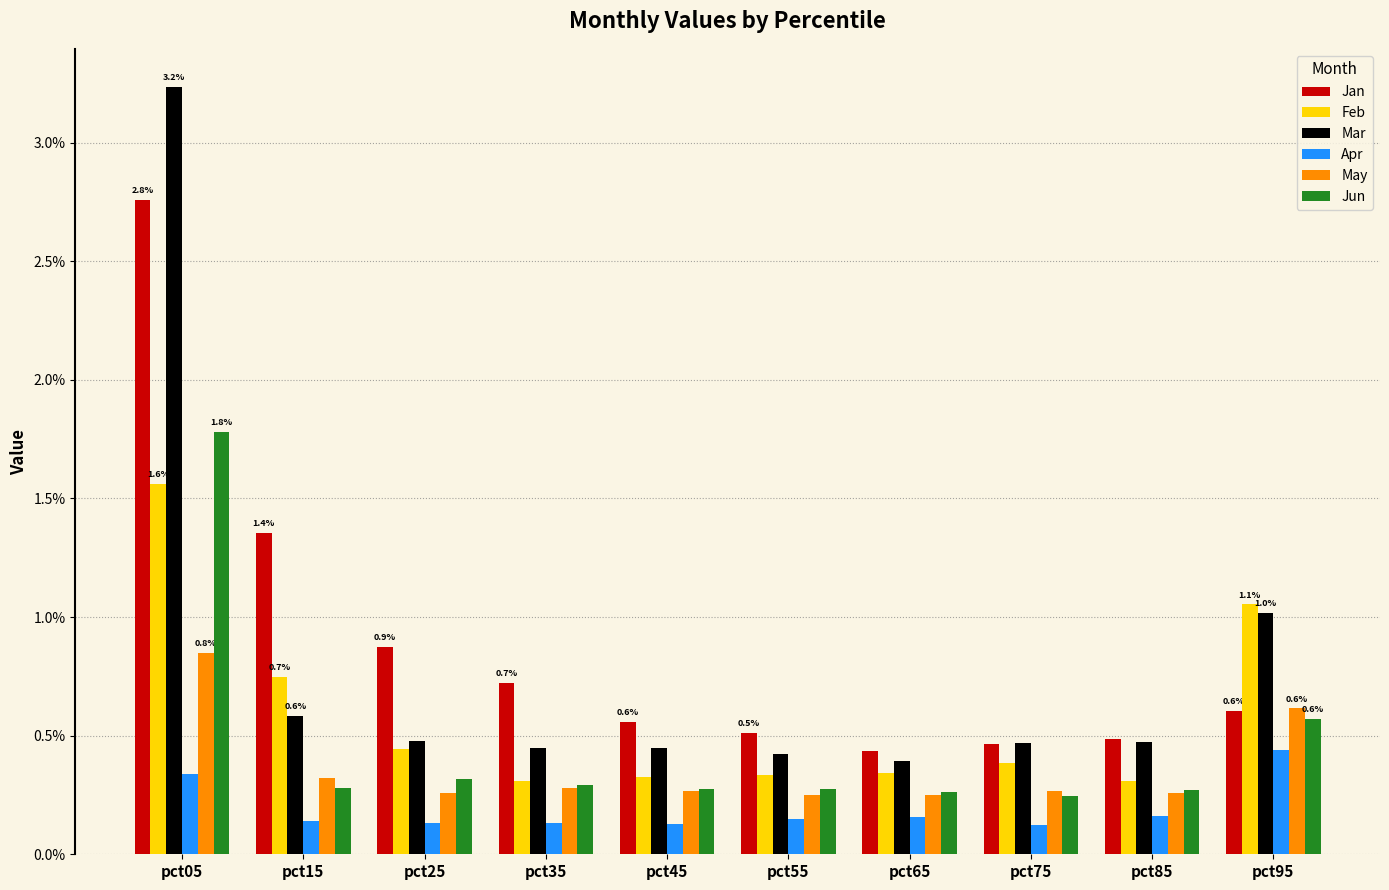

What are all the series names shown in the legend?

Jan, Feb, Mar, Apr, May, Jun